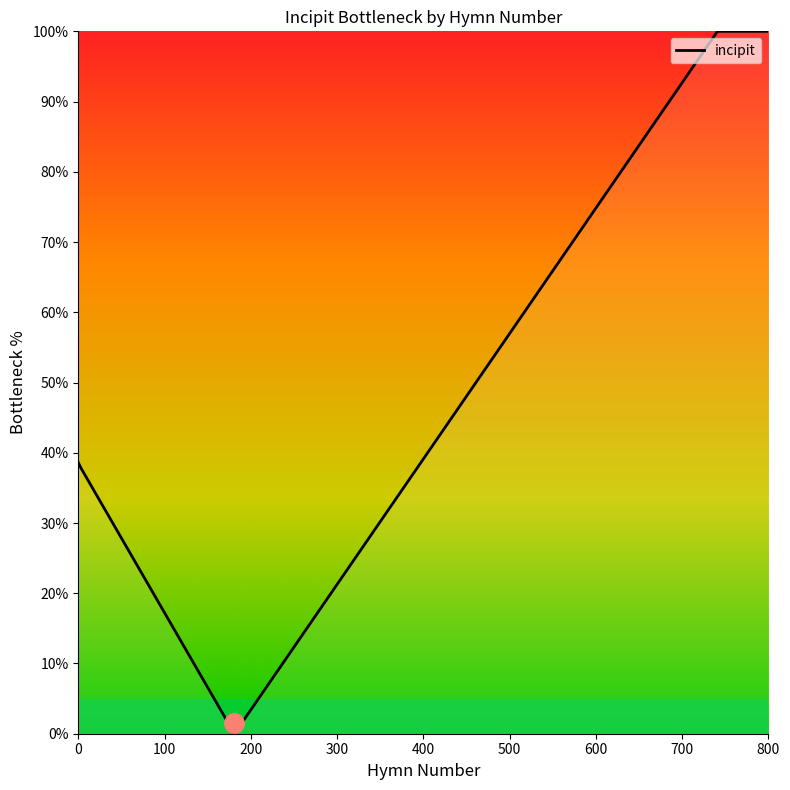

What is the greatest value displayed?

100.0